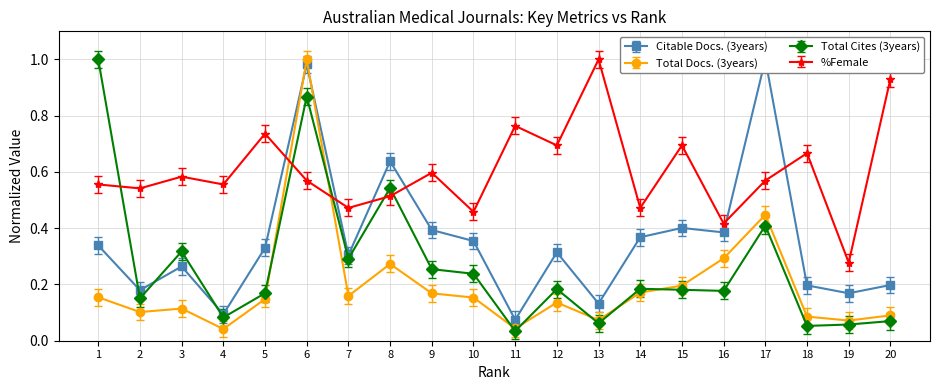

What is the difference between the Total Cites (3years) values at 8 and 20?

0.5